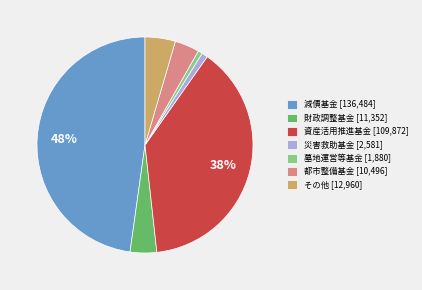

Does any single category account for the majority?

No